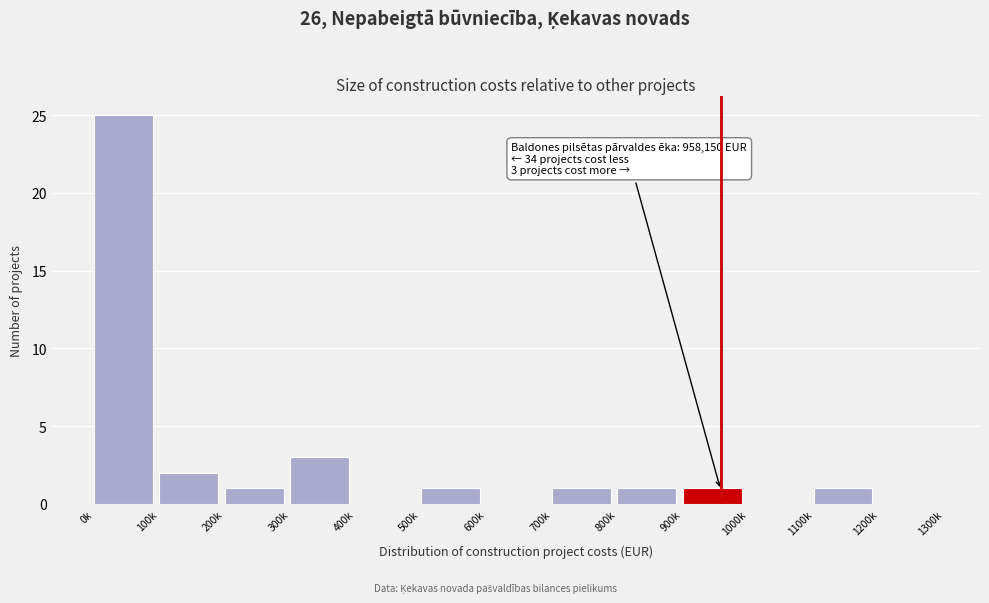

Reading left to right, transcribe all the data shown in this chart.

0k=25	100k=2	200k=1	300k=3	400k=0	500k=1	600k=0	700k=1	800k=1	900k=1	1000k=0	1100k=1	1200k=0